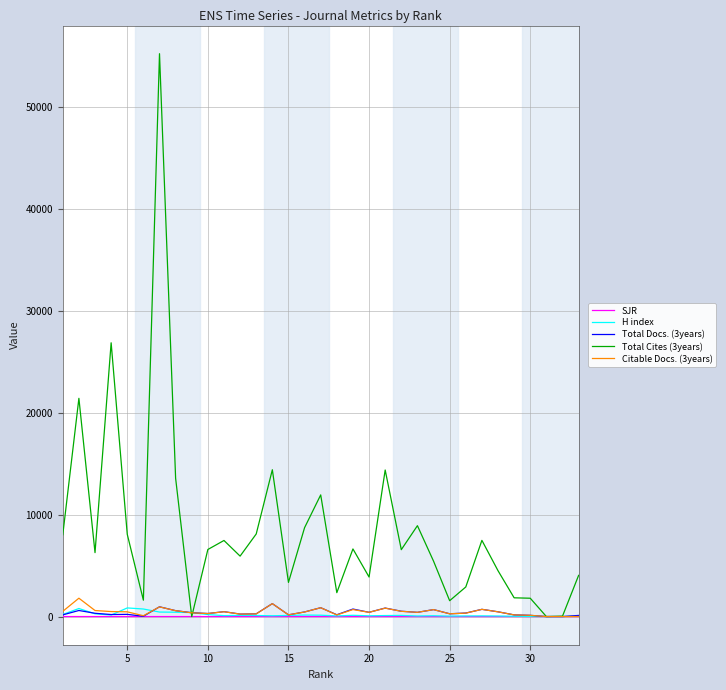

What is the greatest value displayed?

55276.0